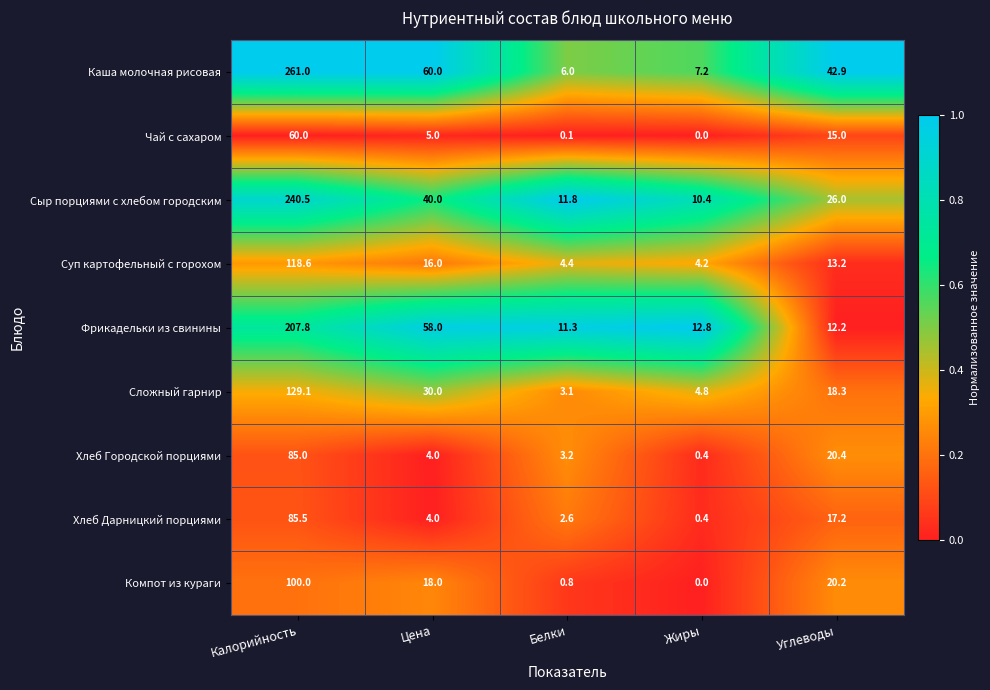

Is it true that Компот из кураги equals 6.0 at Углеводы?

False